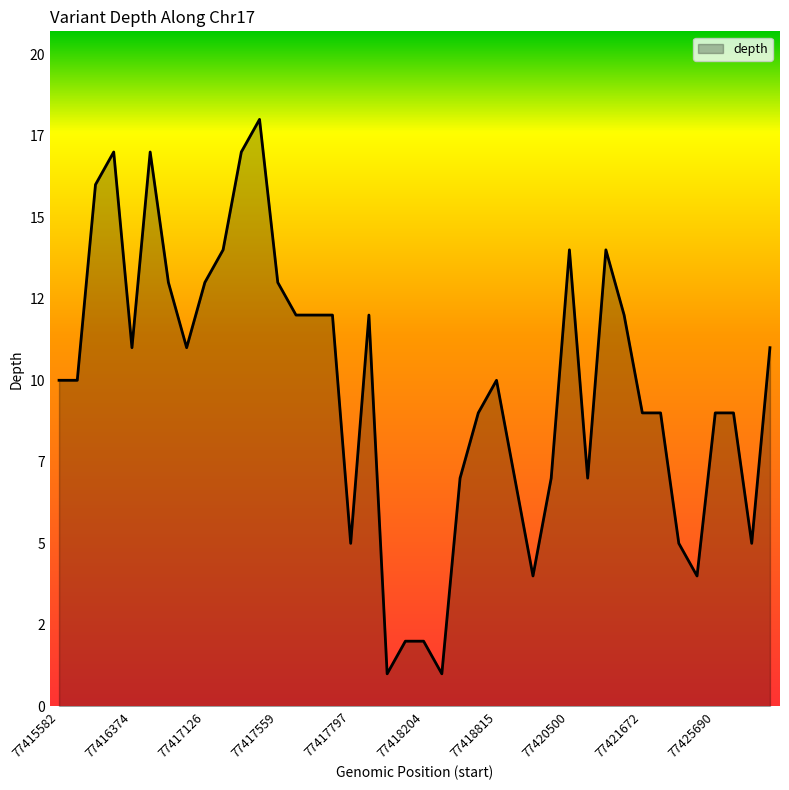

Does the chart display data point markers on the line(s)?

No